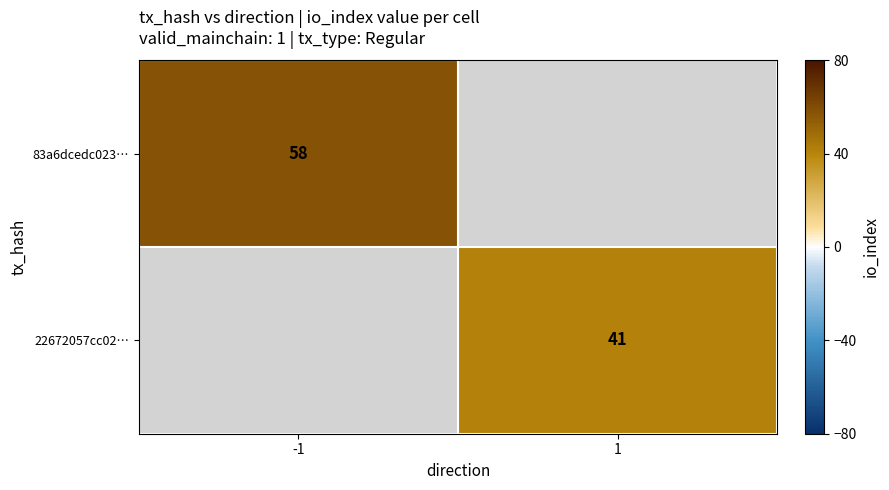

True or false: 83a6dcedc023… has a value of 39 at -1.

False